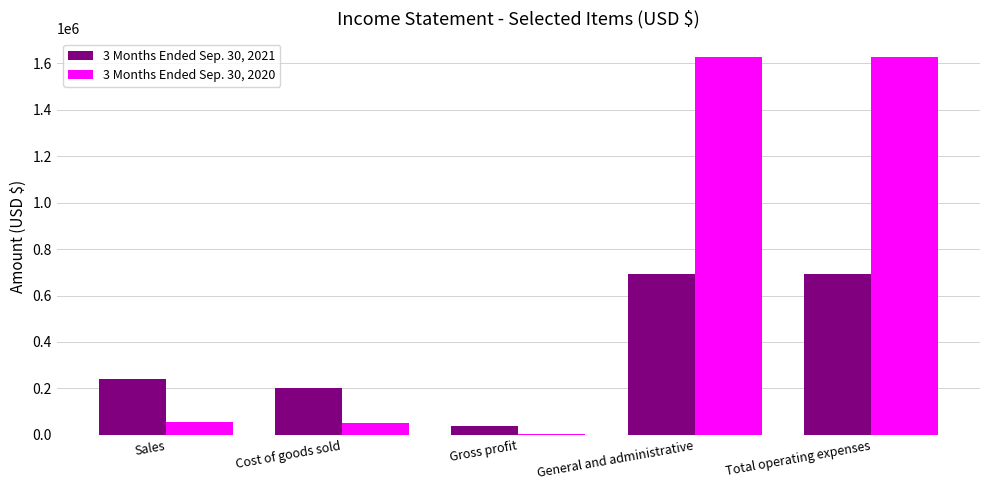

The 3 Months Ended Sep. 30, 2021 series shows 327032 at Total operating expenses. True or false?

False